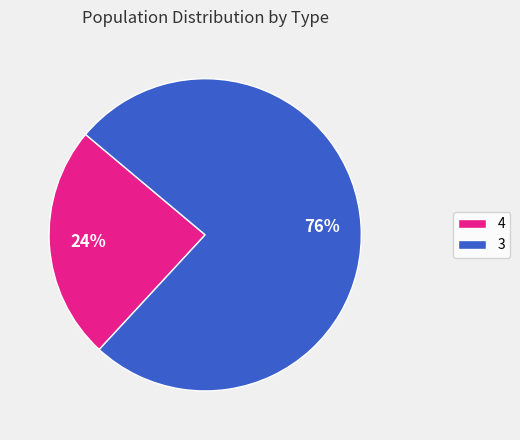

Is it true that 3 is 62% of the pie?

False